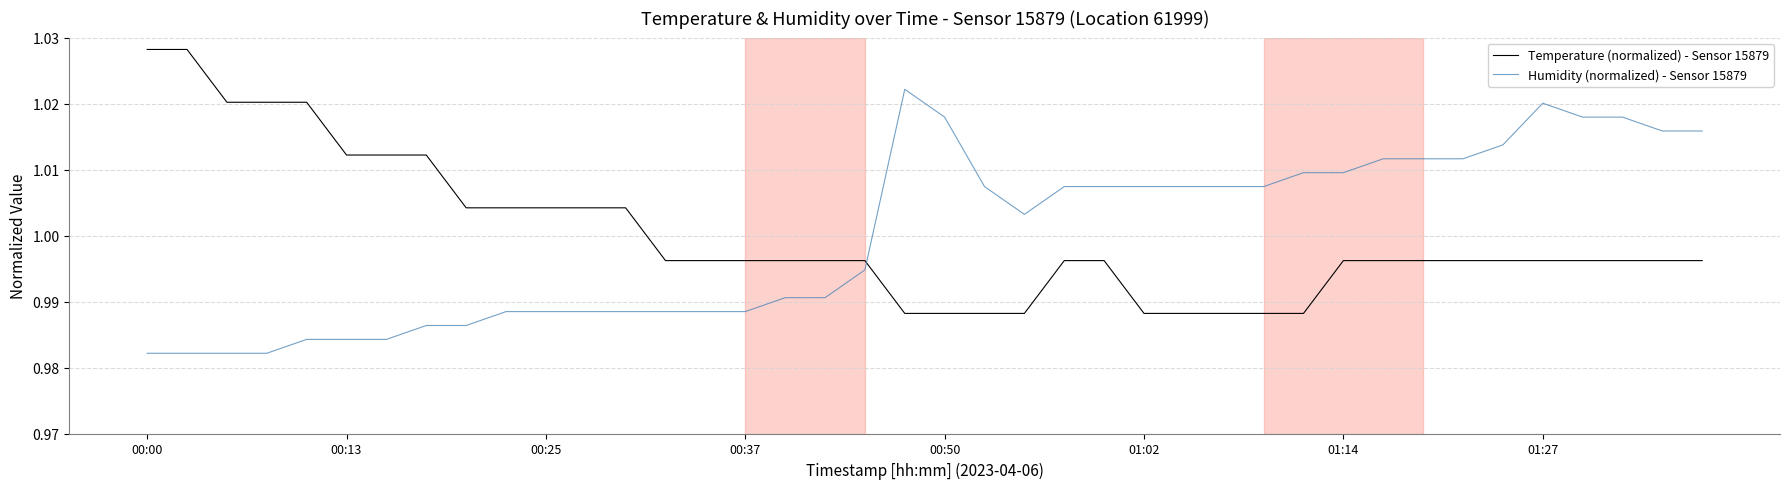

List the series in order of their peak value, lowest first.

Humidity (normalized) - Sensor 15879, Temperature (normalized) - Sensor 15879